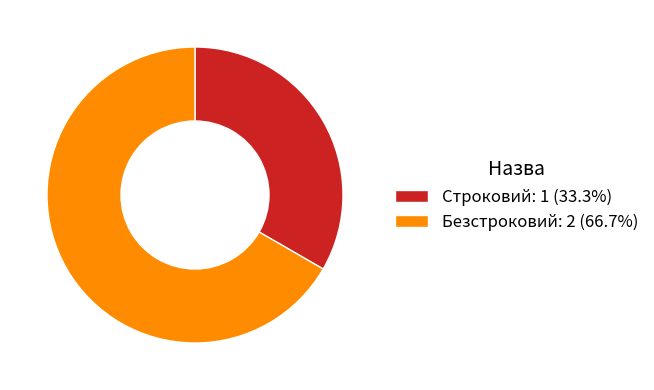

Do Строковий: 1 (33.3%) and Безстроковий: 2 (66.7%) together represent more than half of the pie?

Yes